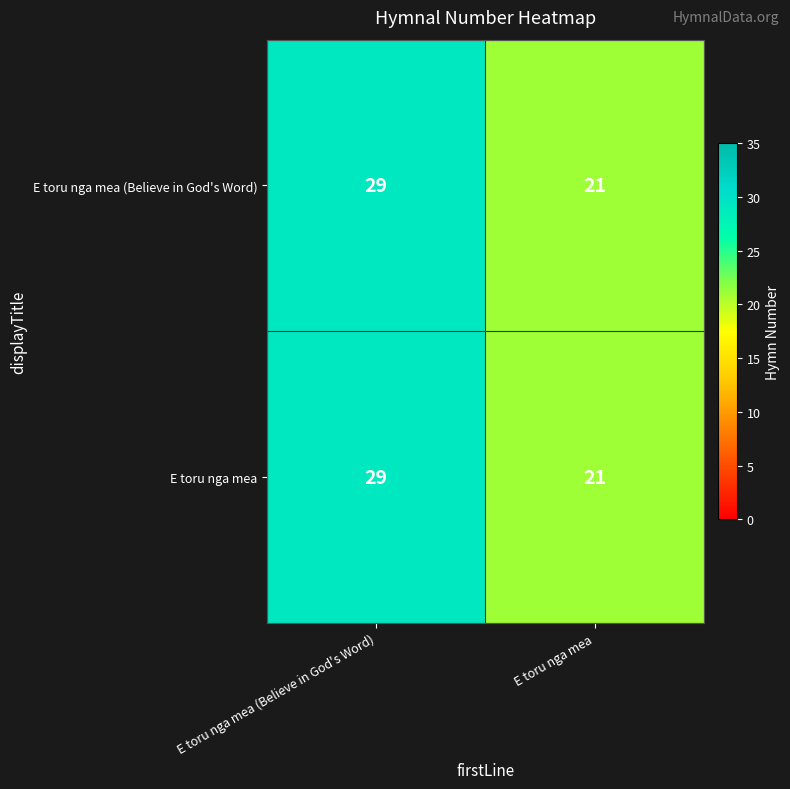

The E toru nga mea series shows 21 at E toru nga mea. True or false?

True